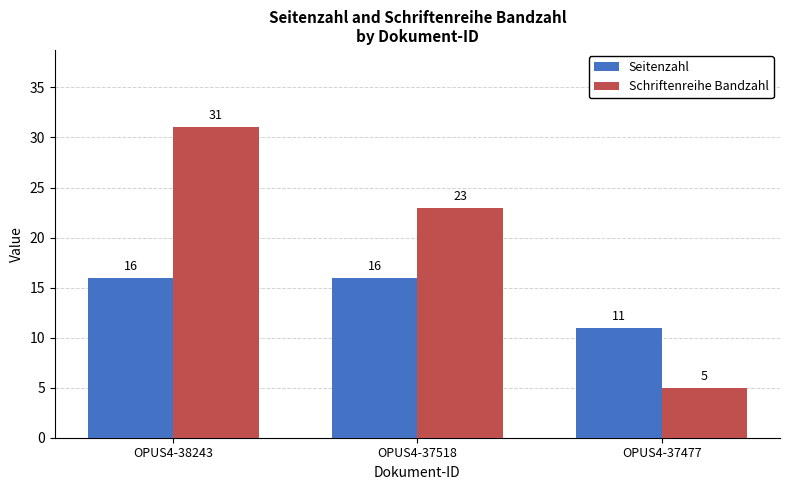

How many bars are there in each group?

2